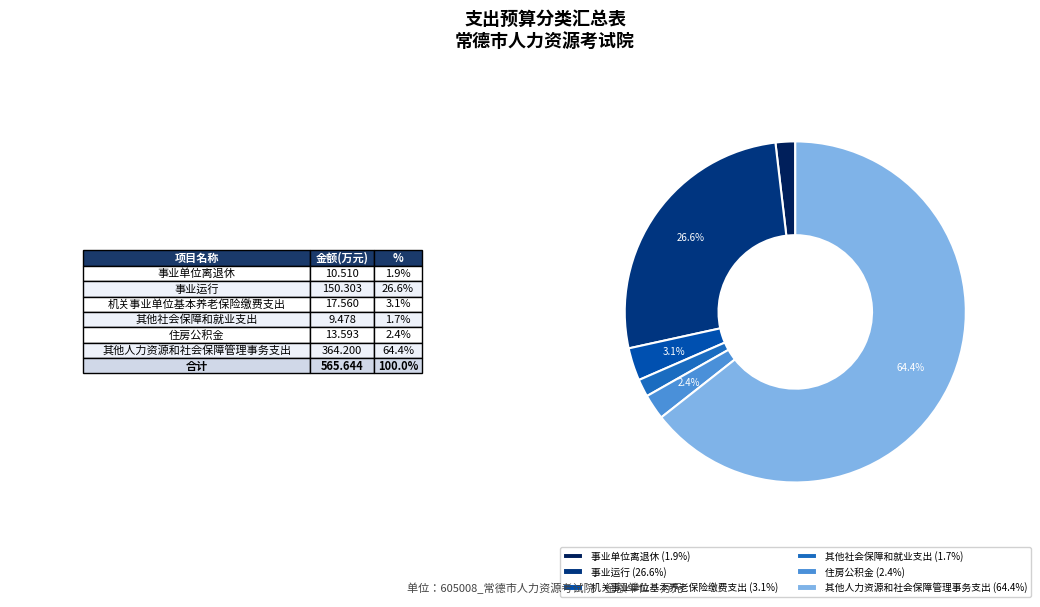

What is the ratio of the value at 其他社会保障和就业支出 to the value at 事业单位离退休?

0.9